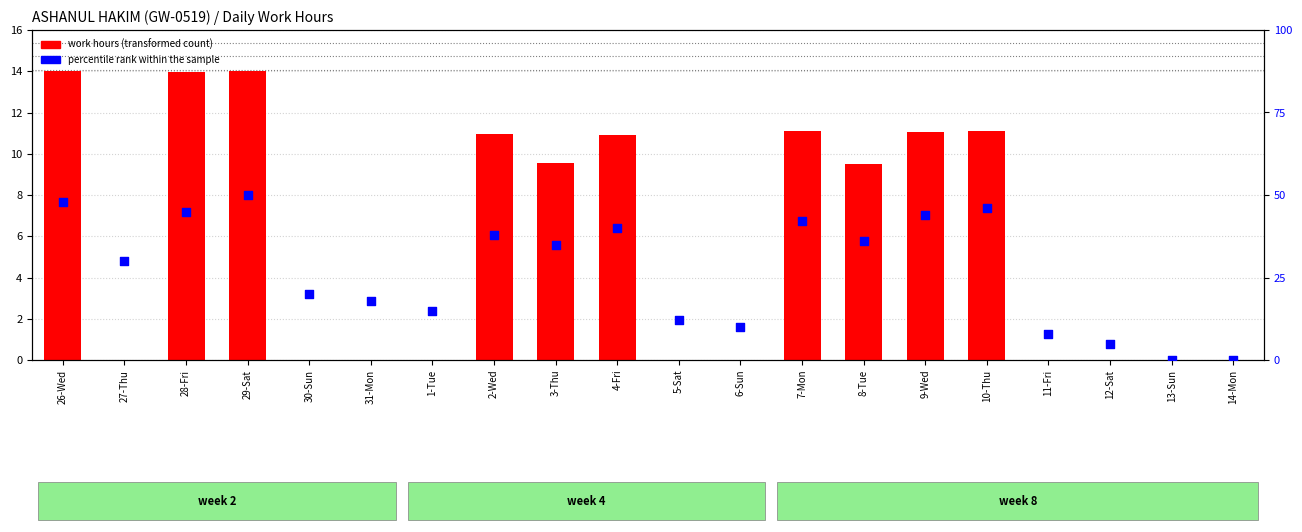

What is the total value across all series at 30-Sun?

20.0